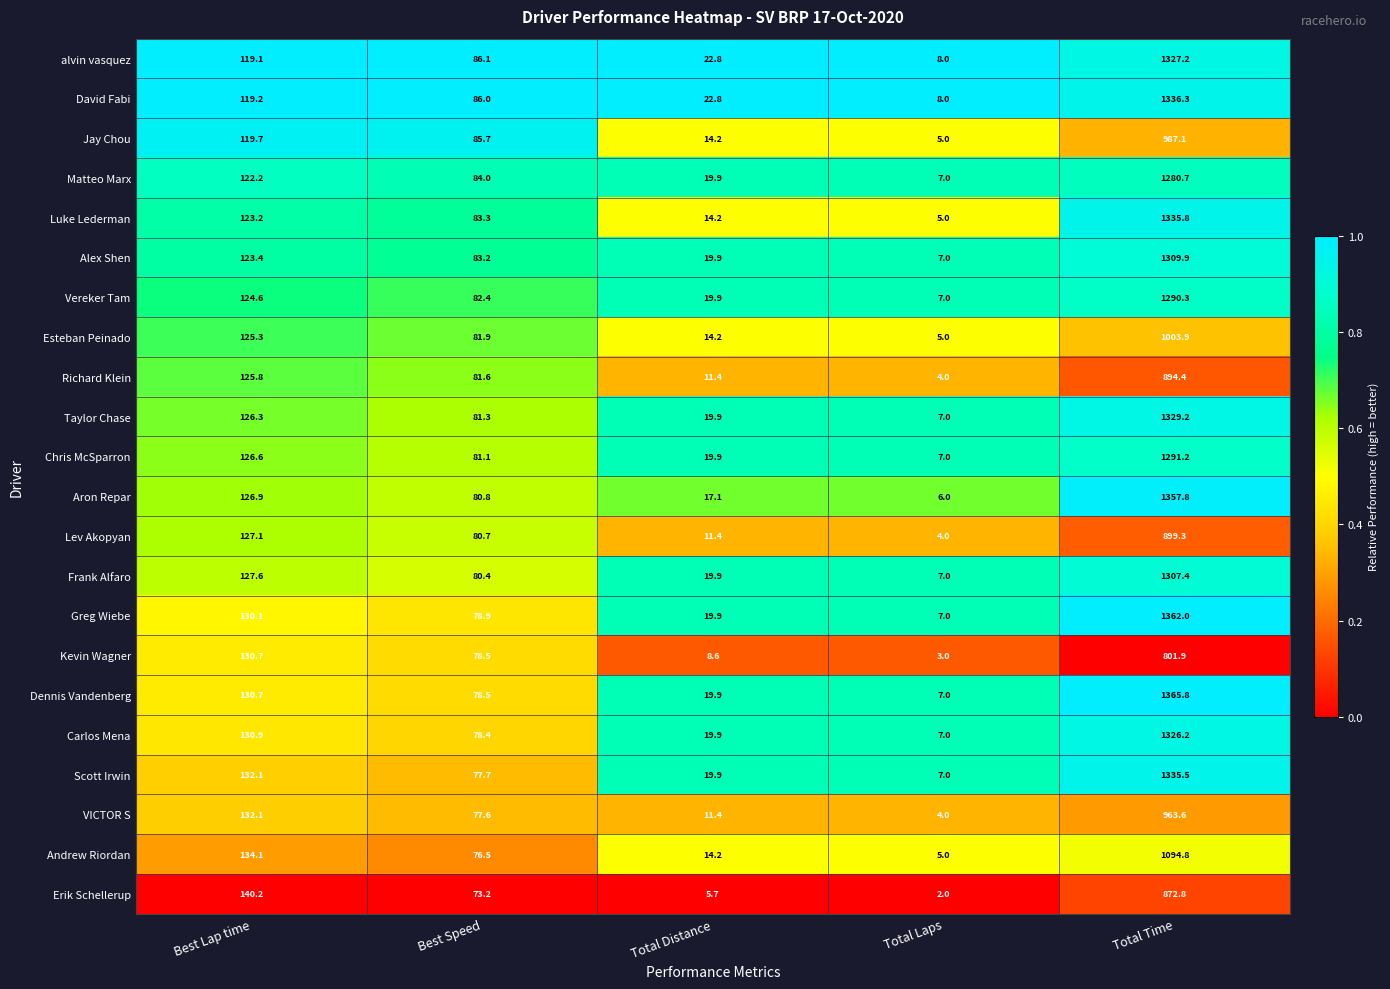

What is the difference between the highest and lowest values at Total Distance?

17.1